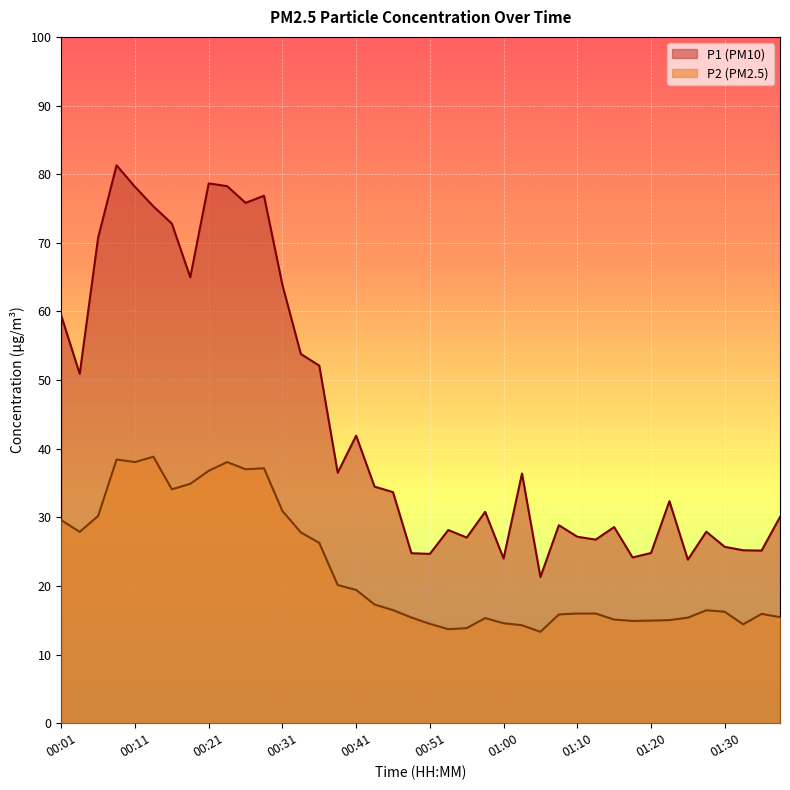

What is the total value across all series at 01:05?

34.6